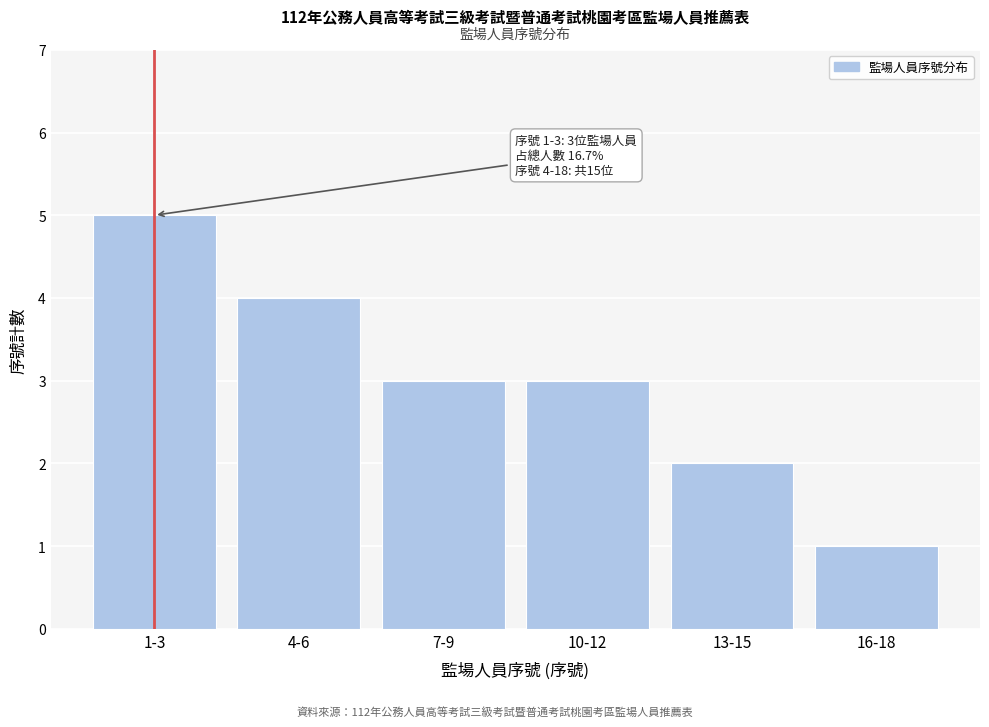

Reading left to right, list all the values displayed in this chart.

1-3=5	4-6=4	7-9=3	10-12=3	13-15=2	16-18=1